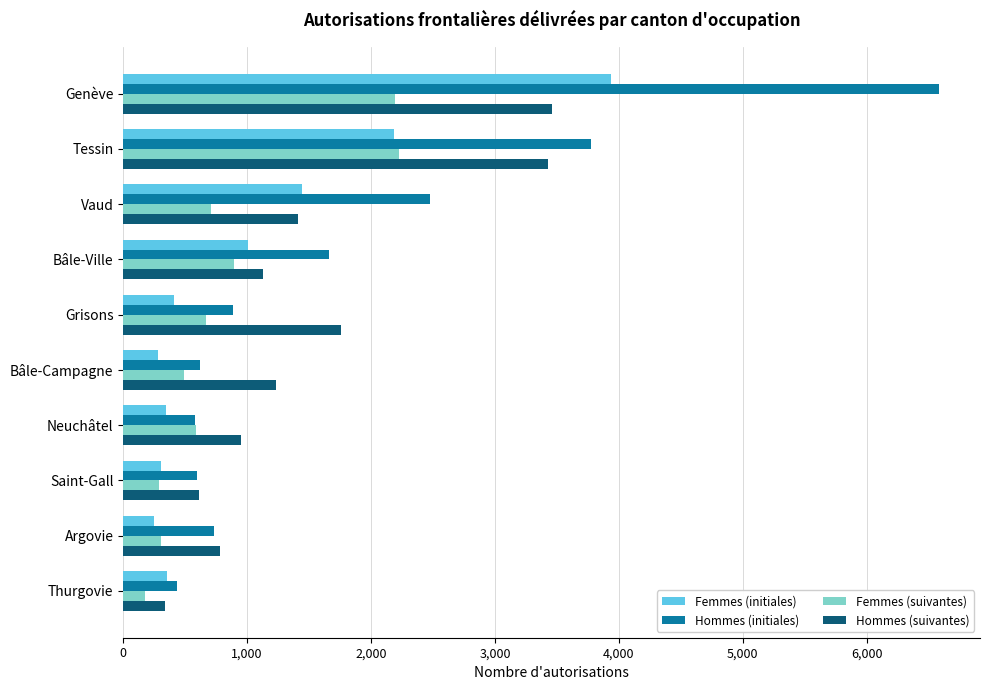

What is the lowest value of the Femmes (suivantes) series?

178